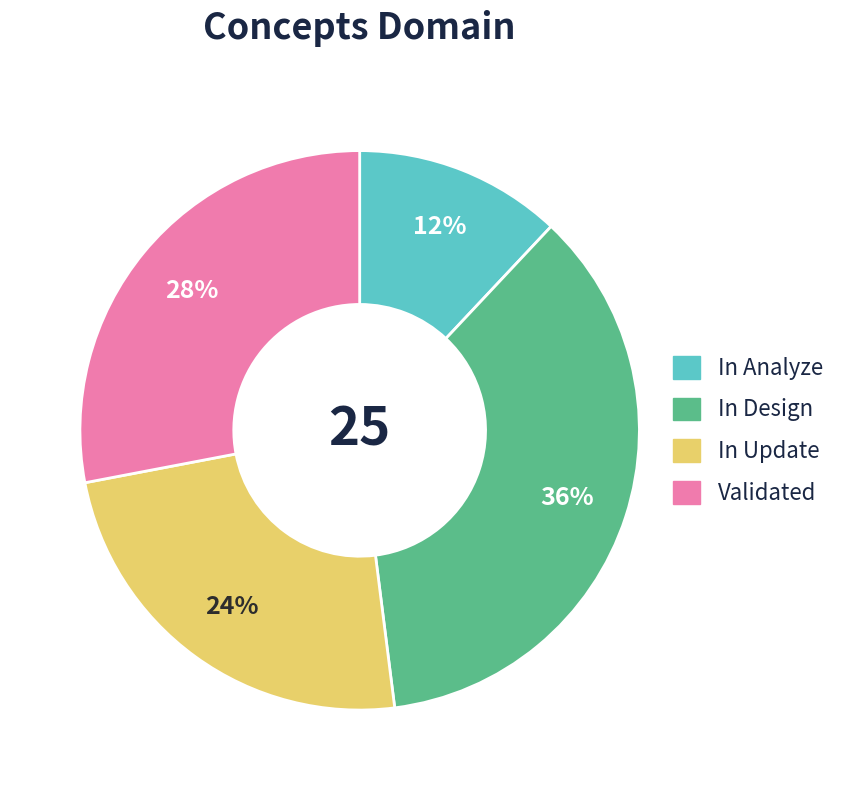

To the nearest percent, what is the average slice percentage?

25%